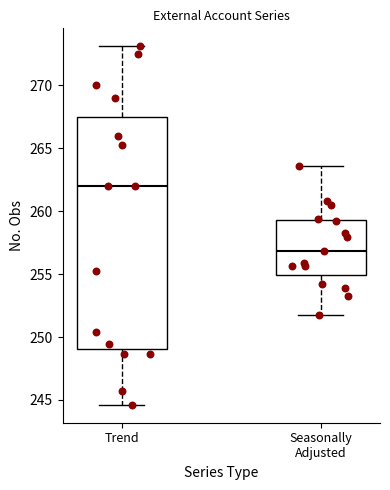

Where does the median line of the box for Seasonally Adjusted sit on the y-axis? The values are not printed on the chart, so give them approximately, as read against the axis.

257.0